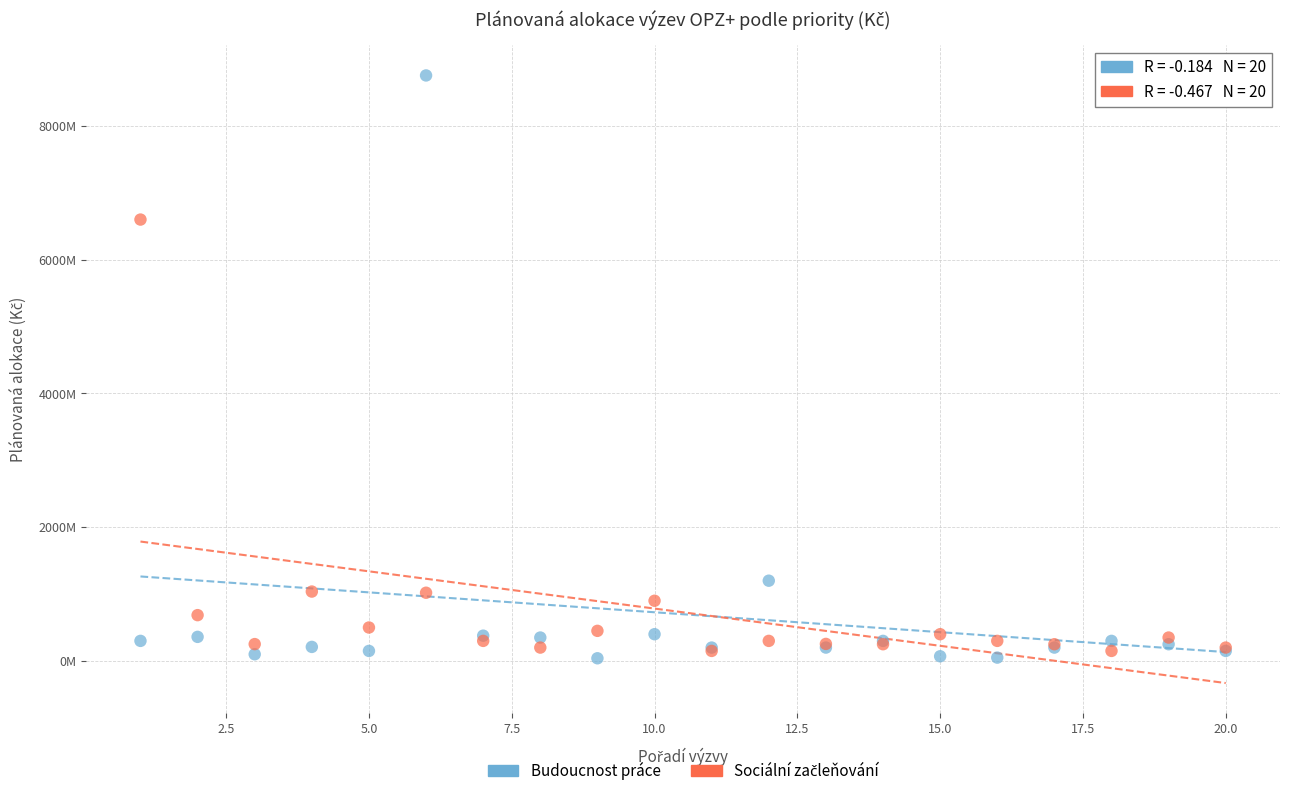

Which series reaches the minimum Y coordinate?

Budoucnost práce